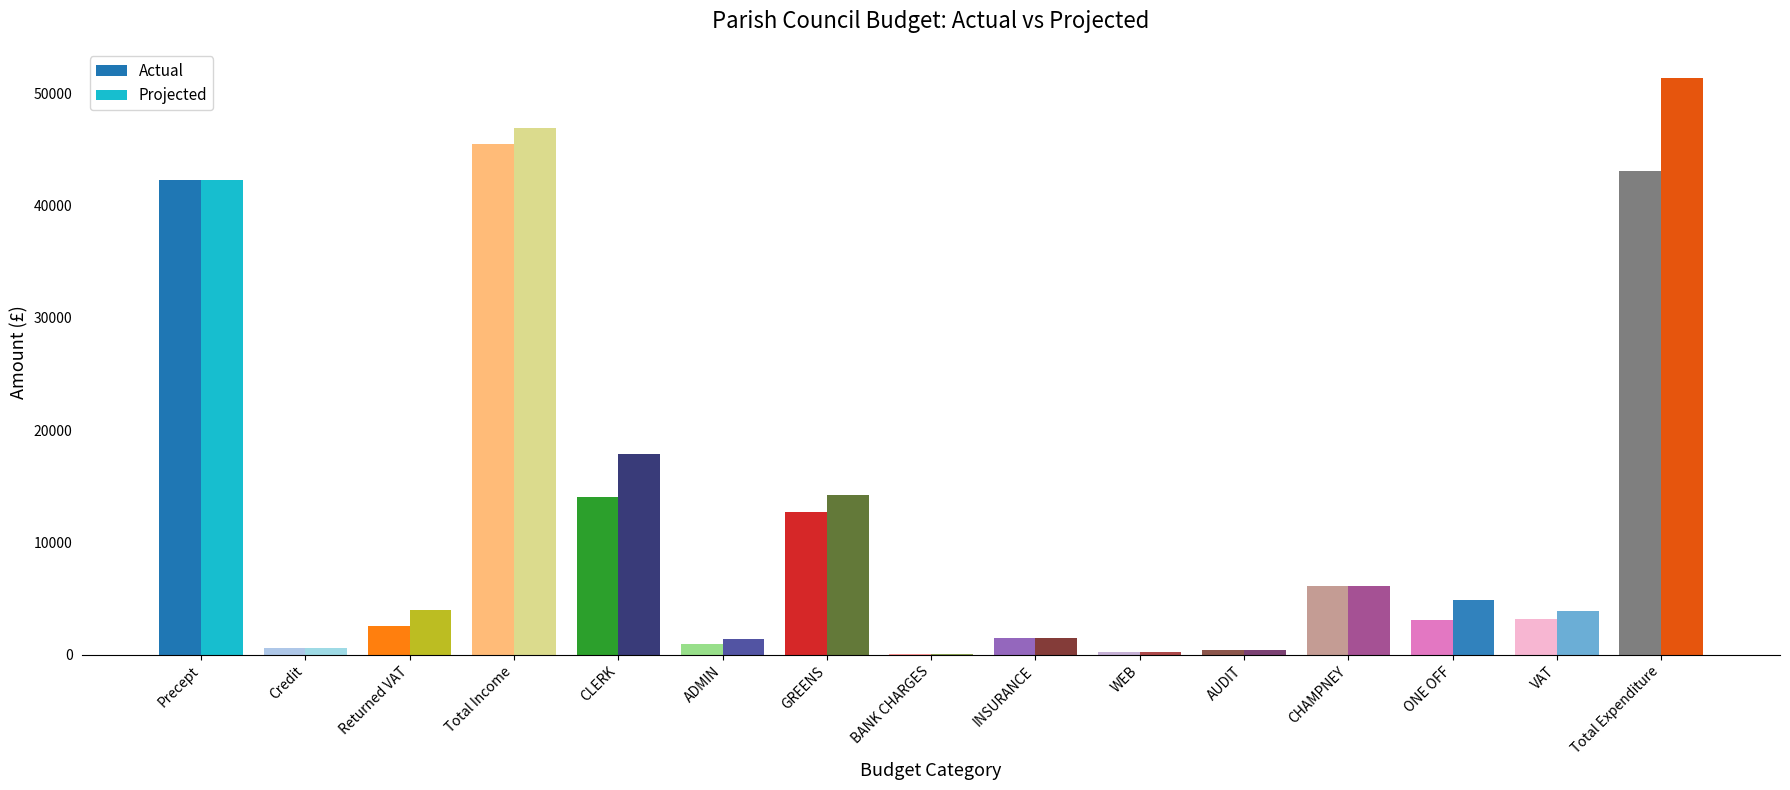

Is it true that Actual equals 12728.4 at GREENS?

True